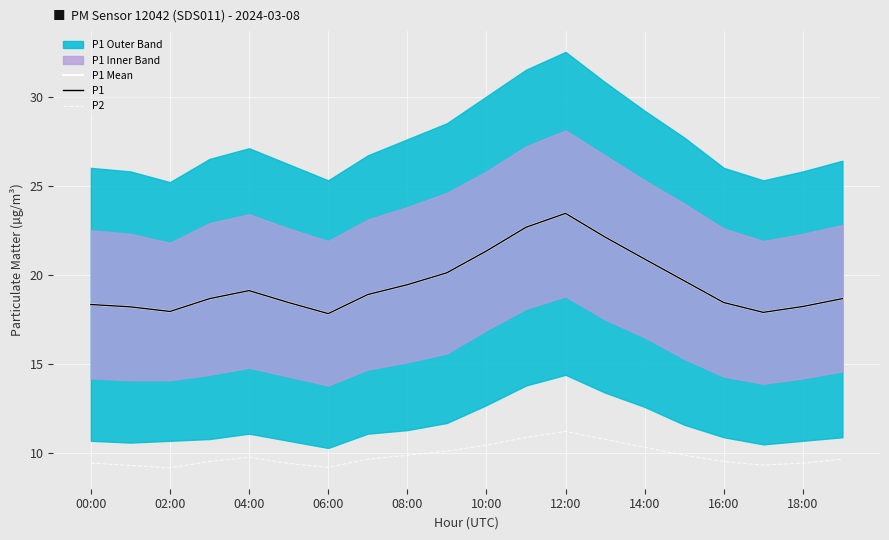

At which category is the sum across all series the highest?

12:00